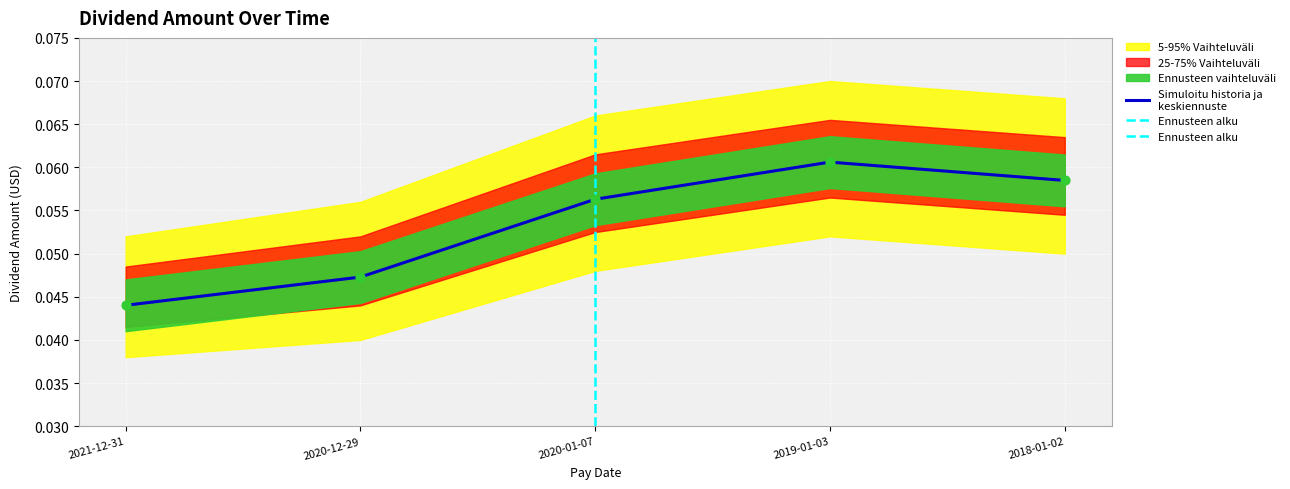

Which has a higher value, 2020-12-29 or 2018-01-02?

2018-01-02